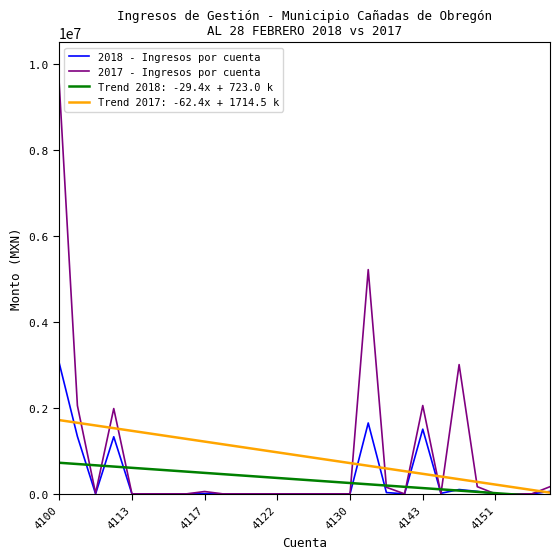

List the series in order of their peak value, lowest first.

Trend 2018: -29.4x + 723.0 k, Trend 2017: -62.4x + 1714.5 k, 2018 - Ingresos por cuenta, 2017 - Ingresos por cuenta